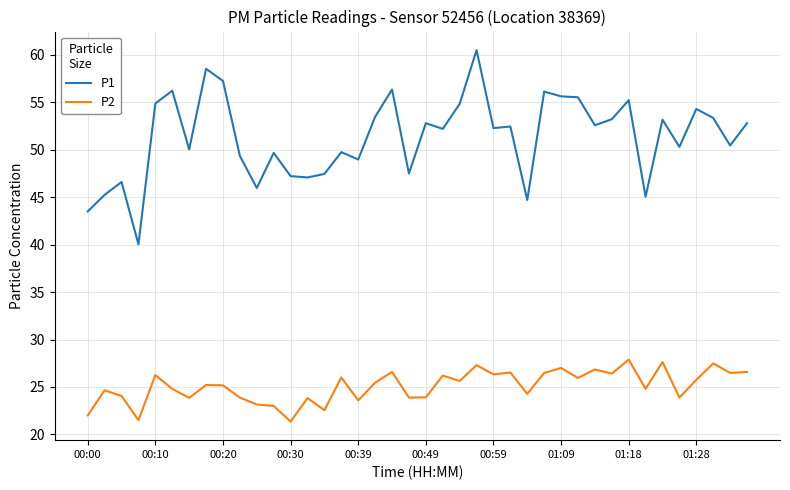

What is the maximum value shown in the chart?

60.5